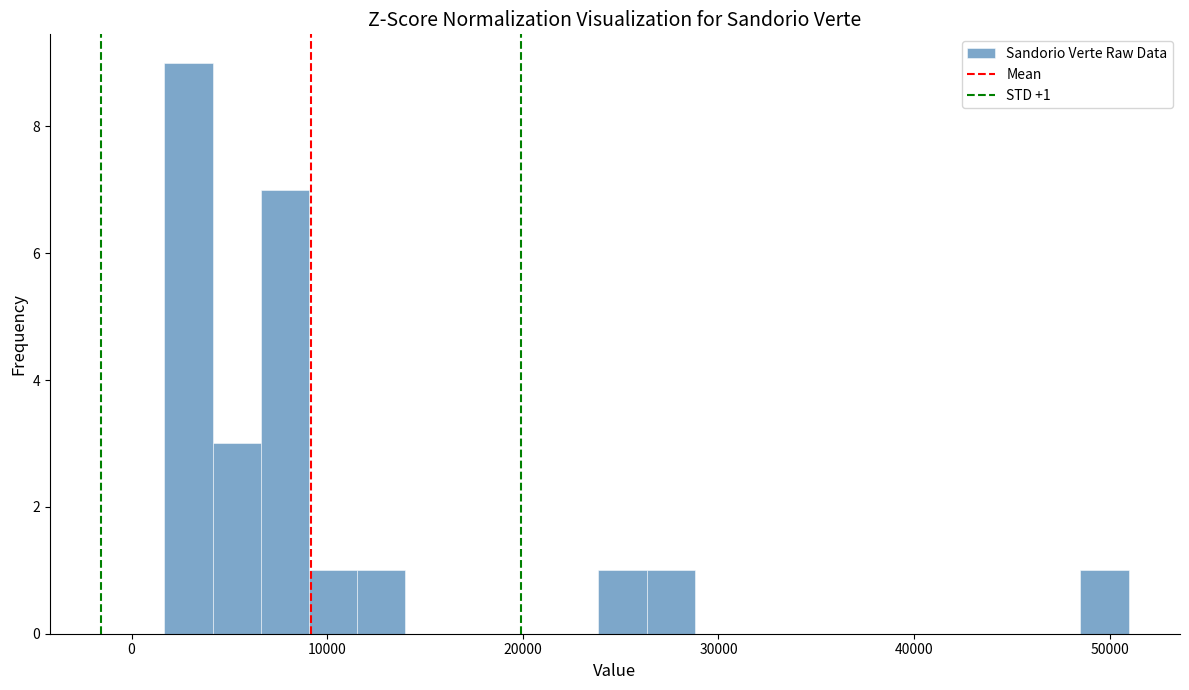

Read against the x-axis, roughly where is the centre of the tallest bar?

3000